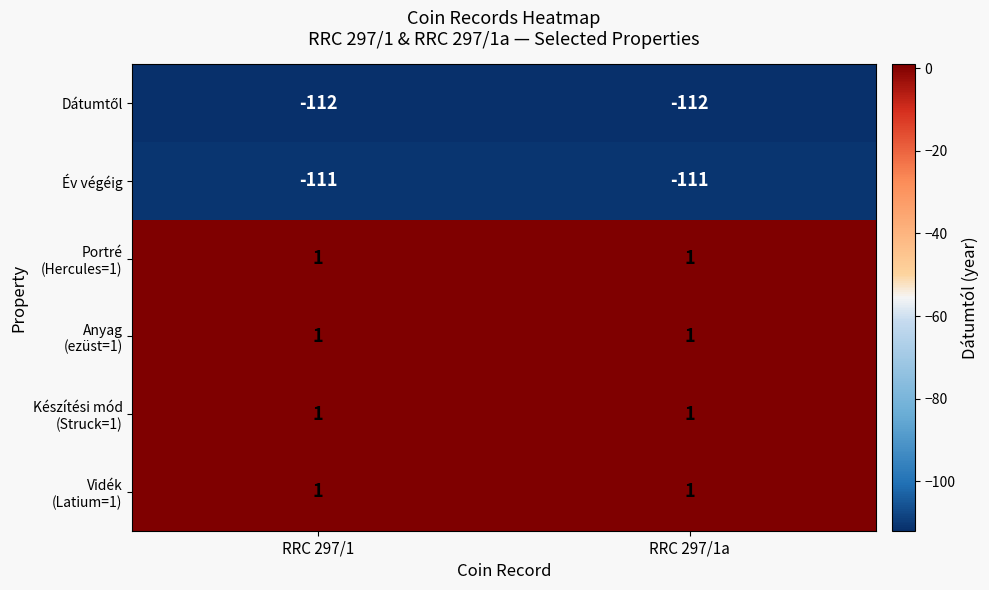

What is the minimum value shown in the chart?

-112